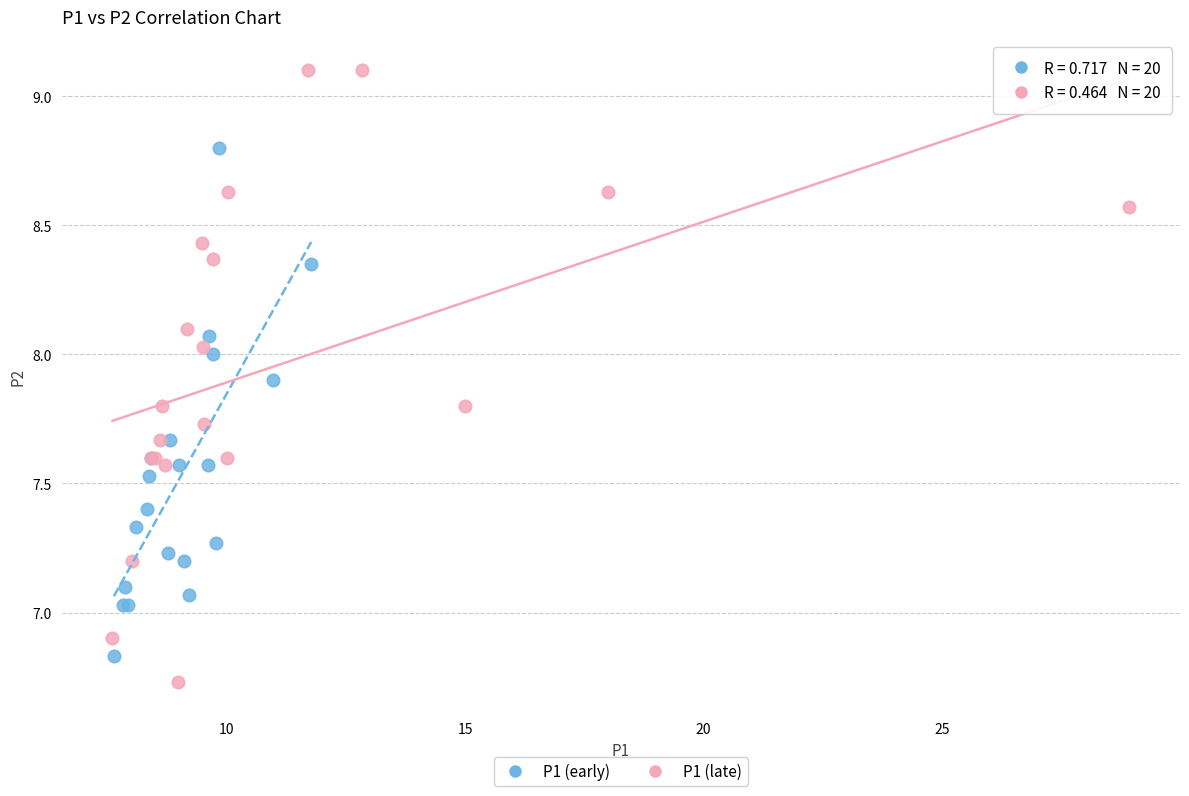

Which series has the largest Y range (max minus min)?

P1 (late)